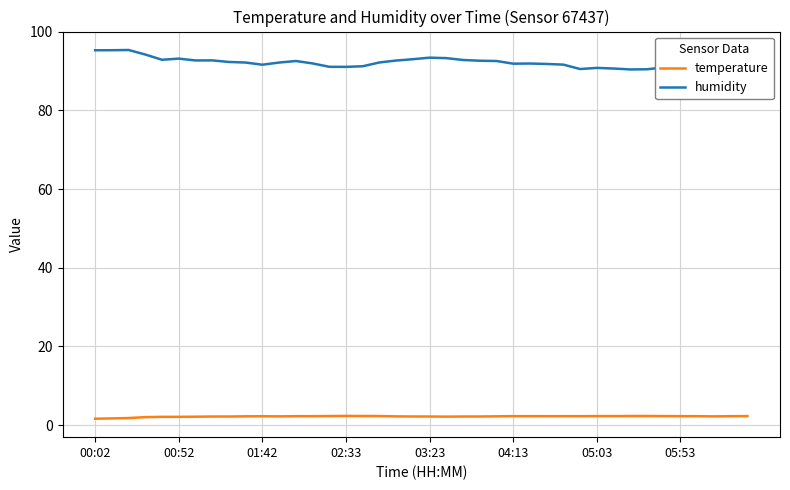

Rank the series by their average value, from highest to lowest.

humidity, temperature